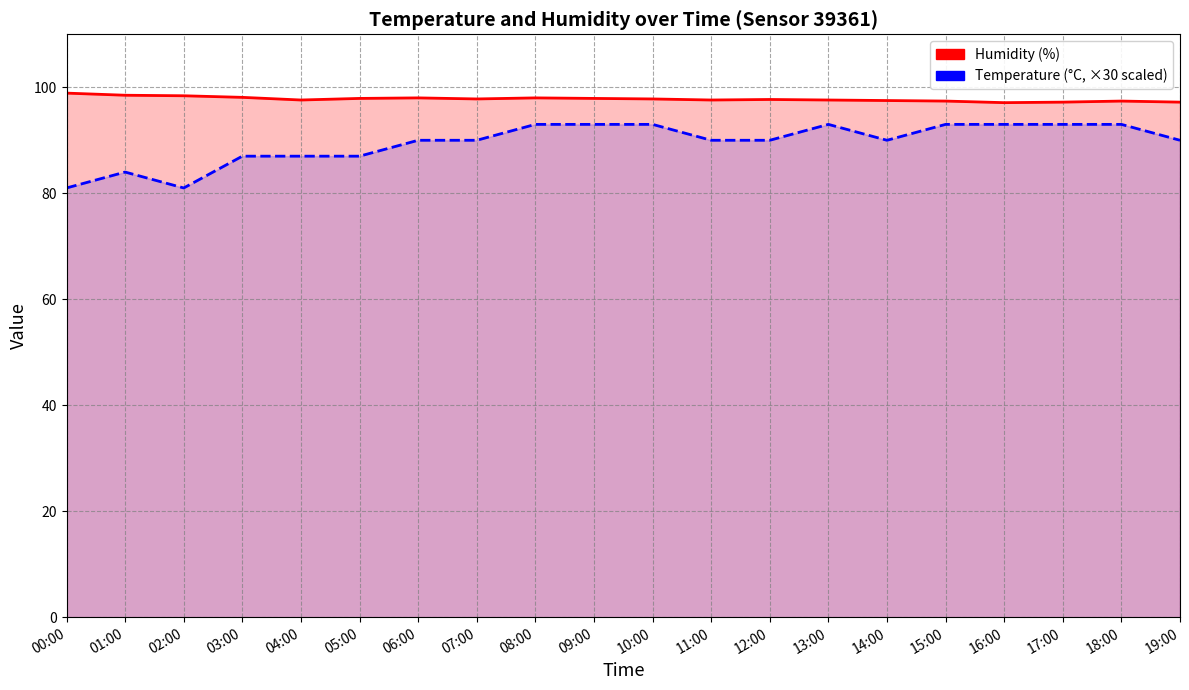

What position from the right is 12:00?

8